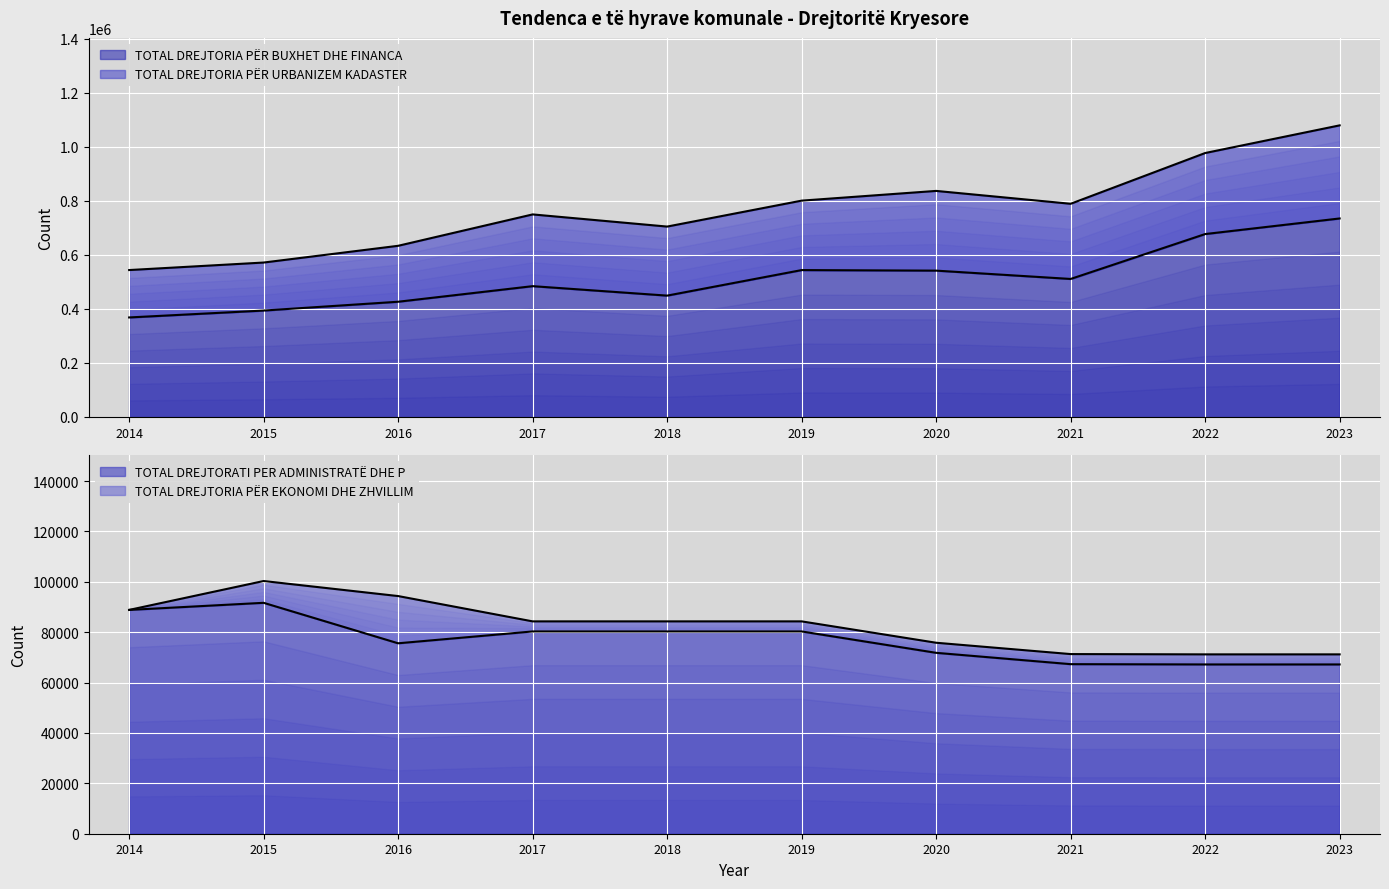

Between 2022 and 2018, which is larger?

2022